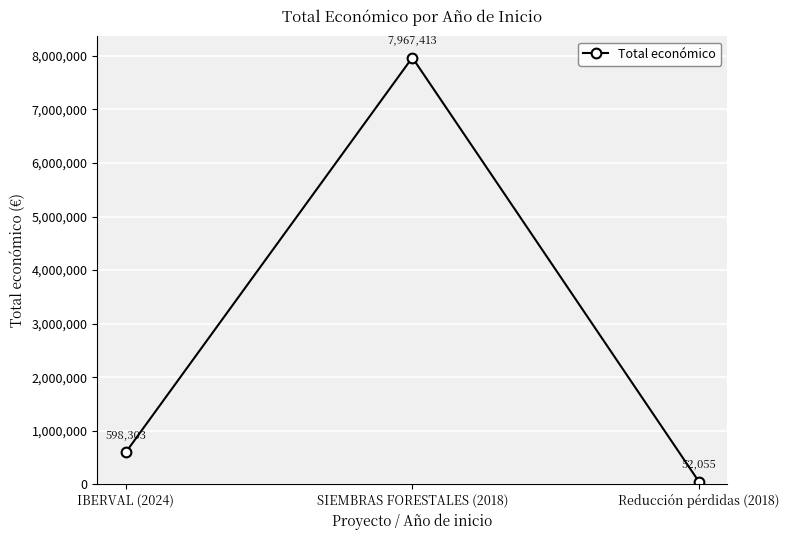

List the labels in order of value, smallest first.

Reducción pérdidas (2018), IBERVAL (2024), SIEMBRAS FORESTALES (2018)